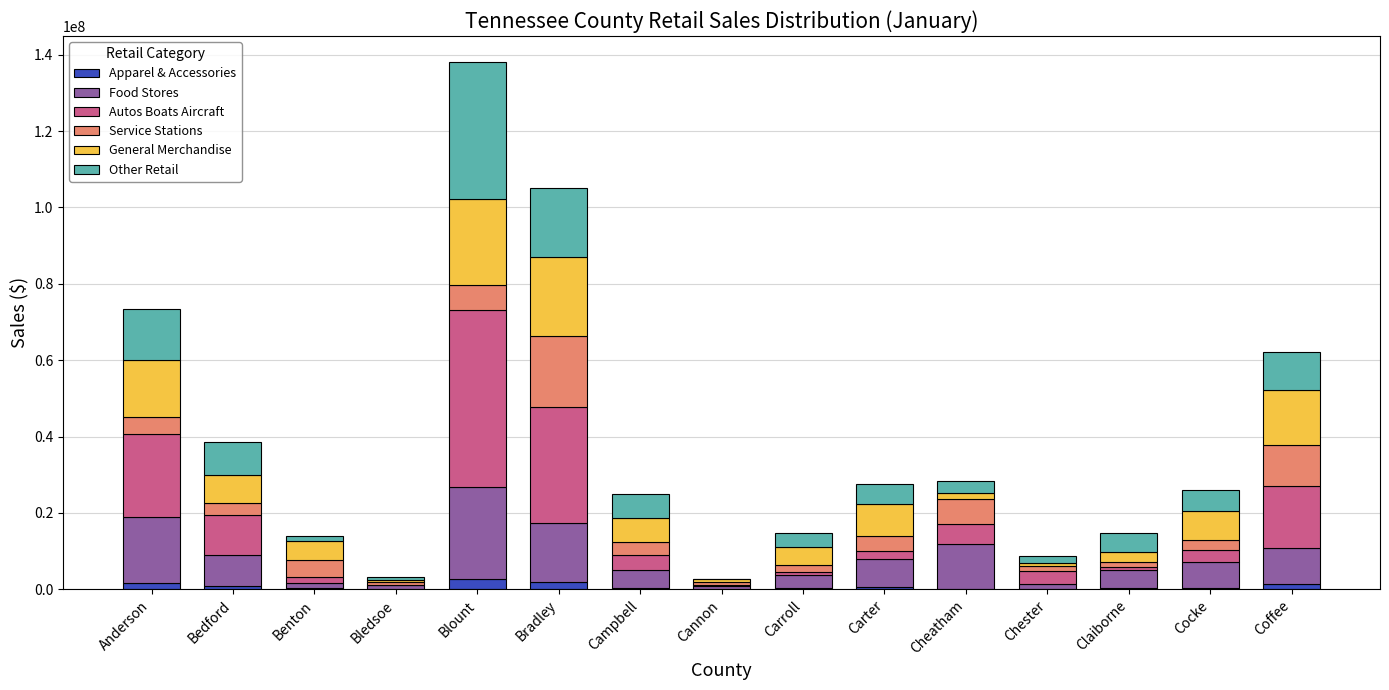

At which category is the sum across all series the highest?

Blount